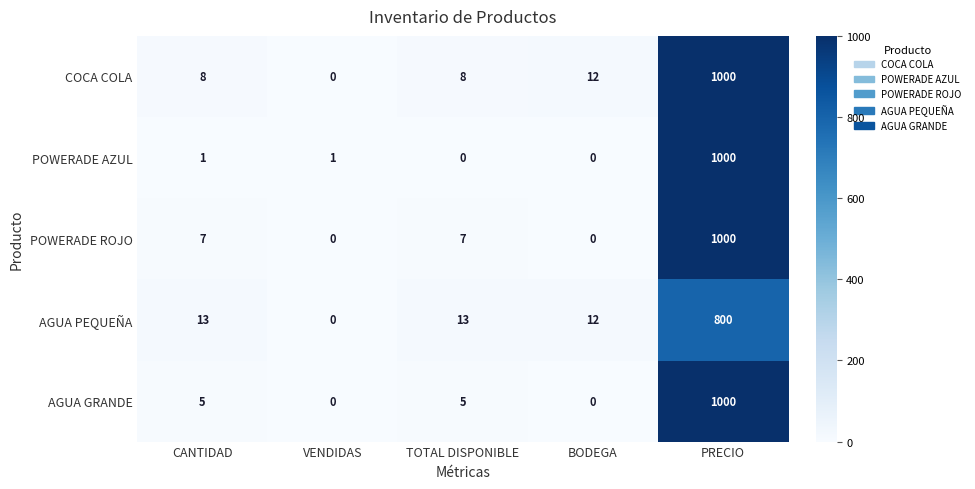

What is the average value of the AGUA GRANDE series?

202